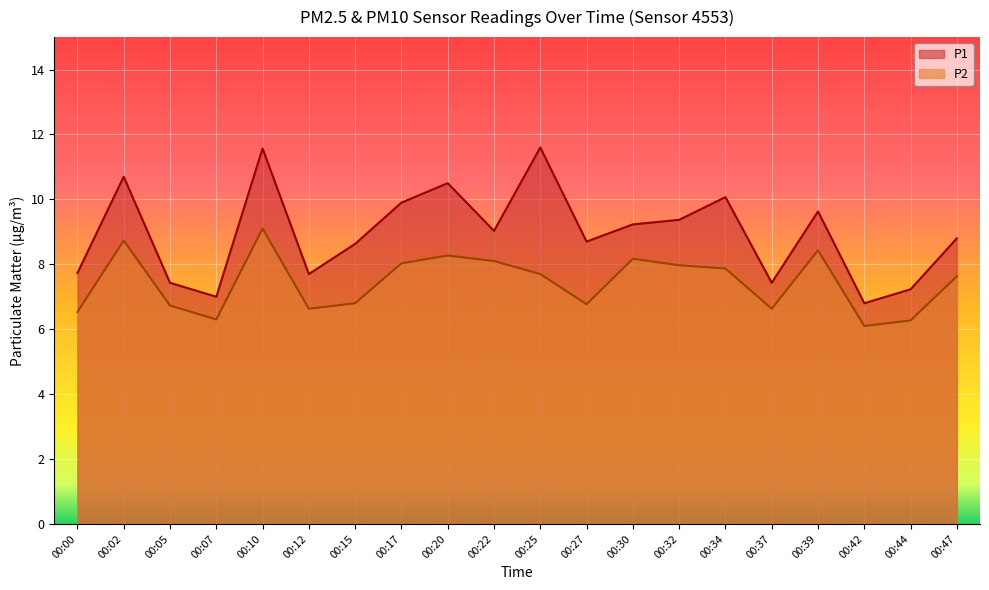

Reading right to left, list all the values displayed in this chart.

P1: 8.8	7.2	6.8	9.6	7.4	10.1	9.4	9.2	8.7	11.6	9.0	10.5	9.9	8.6	7.7	11.6	7.0	7.4	10.7	7.7
P2: 7.6	6.3	6.1	8.4	6.6	7.9	8.0	8.2	6.8	7.7	8.1	8.3	8.0	6.8	6.6	9.1	6.3	6.7	8.7	6.5